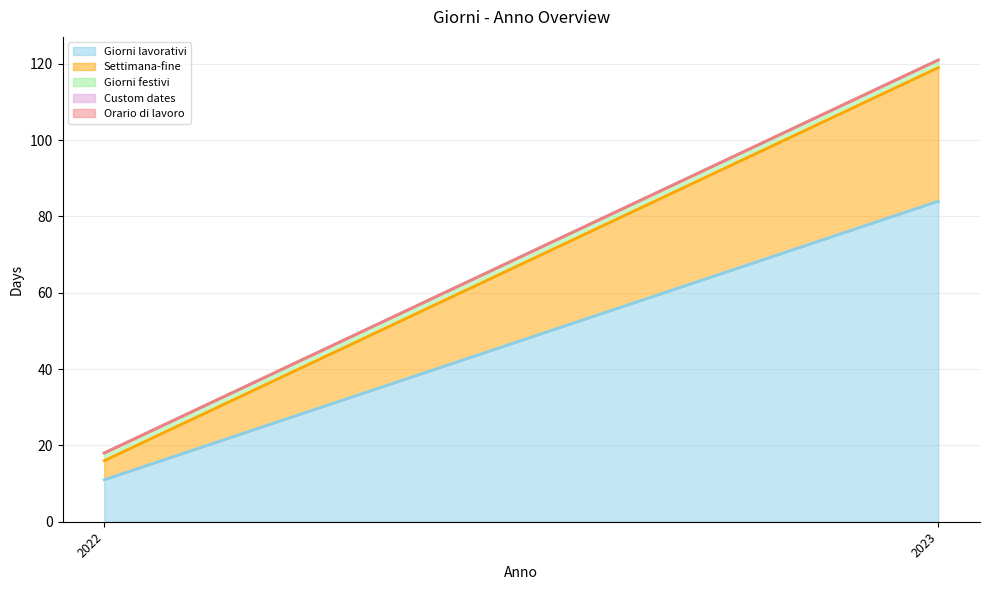

Reading left to right, transcribe all the data shown in this chart.

Giorni lavorativi: 11	84
Settimana-fine: 5	35
Giorni festivi: 2	2
Custom dates: 0	0
Orario di lavoro: 0	0